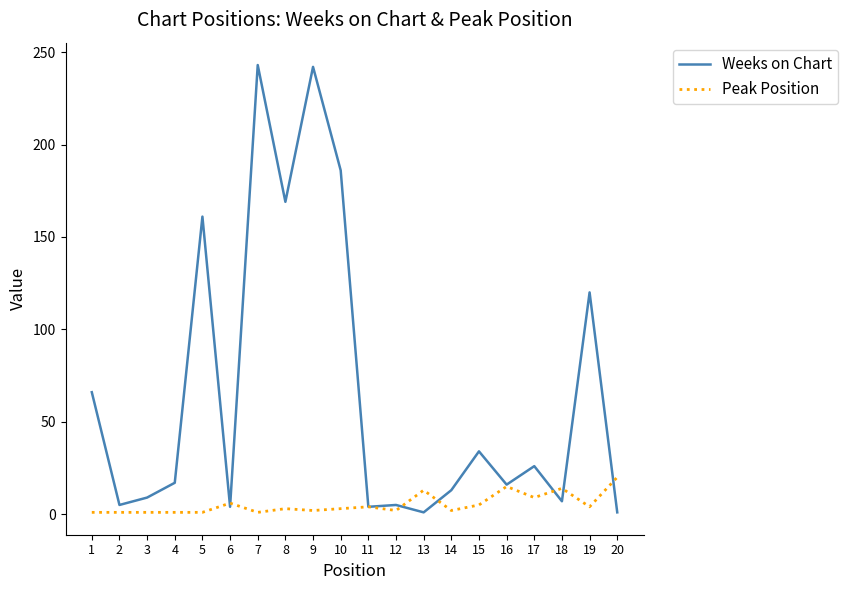

How many lines are shown in the chart?

2